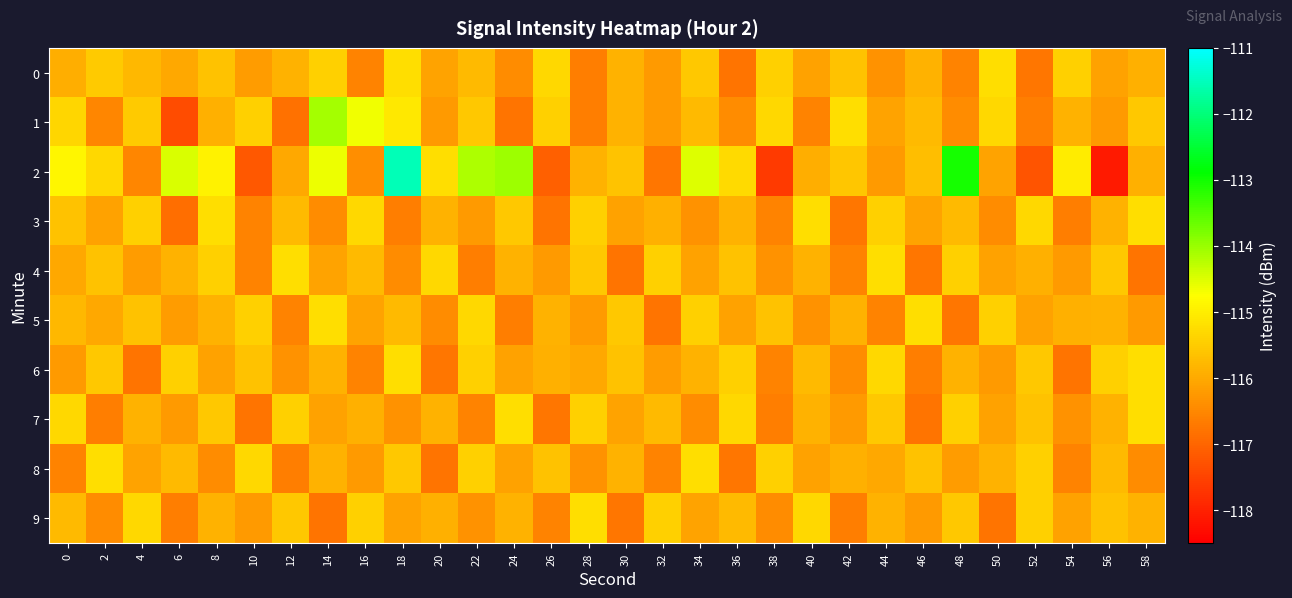

Reading left to right, list all the values displayed in this chart.

0: 0=-115.9	2=-115.5	4=-115.8	6=-116.0	8=-115.6	10=-116.2	12=-115.9	14=-115.4	16=-116.5	18=-115.2	20=-116.1	22=-115.8	24=-116.4	26=-115.3	28=-116.7	30=-115.9	32=-116.2	34=-115.5	36=-116.8	38=-115.4	40=-116.1	42=-115.7	44=-116.3	46=-115.9	48=-116.5	50=-115.2	52=-116.8	54=-115.4	56=-116.1	58=-115.9
1: 0=-115.4	2=-116.5	4=-115.5	6=-117.4	8=-115.9	10=-115.5	12=-116.8	14=-114.1	16=-114.7	18=-115.1	20=-116.2	22=-115.5	24=-116.8	26=-115.4	28=-116.7	30=-115.9	32=-116.2	34=-115.8	36=-116.4	38=-115.3	40=-116.5	42=-115.2	44=-116.1	46=-115.8	48=-116.4	50=-115.3	52=-116.7	54=-115.9	56=-116.2	58=-115.5
2: 0=-114.9	2=-115.3	4=-116.5	6=-114.5	8=-114.9	10=-117.2	12=-116.0	14=-114.6	16=-116.4	18=-111.5	20=-115.2	22=-114.1	24=-114.0	26=-117.1	28=-115.9	30=-115.6	32=-116.7	34=-114.5	36=-115.3	38=-117.6	40=-115.9	42=-115.6	44=-116.2	46=-115.7	48=-113.0	50=-116.1	52=-117.3	54=-115.0	56=-118.1	58=-115.9
3: 0=-115.7	2=-116.1	4=-115.4	6=-116.9	8=-115.2	10=-116.5	12=-115.8	14=-116.4	16=-115.3	18=-116.7	20=-115.9	22=-116.2	24=-115.5	26=-116.8	28=-115.4	30=-116.1	32=-115.9	34=-116.3	36=-115.9	38=-116.5	40=-115.2	42=-116.8	44=-115.4	46=-116.1	48=-115.8	50=-116.4	52=-115.3	54=-116.7	56=-115.9	58=-115.2
4: 0=-116.0	2=-115.6	4=-116.2	6=-115.9	8=-115.4	10=-116.5	12=-115.2	14=-116.1	16=-115.8	18=-116.4	20=-115.3	22=-116.7	24=-115.9	26=-116.2	28=-115.5	30=-116.8	32=-115.4	34=-116.1	36=-115.7	38=-116.3	40=-115.9	42=-116.5	44=-115.2	46=-116.8	48=-115.4	50=-116.1	52=-115.9	54=-116.2	56=-115.5	58=-116.8
5: 0=-115.8	2=-116.0	4=-115.6	6=-116.2	8=-115.9	10=-115.4	12=-116.5	14=-115.2	16=-116.1	18=-115.8	20=-116.4	22=-115.3	24=-116.7	26=-115.9	28=-116.2	30=-115.5	32=-116.8	34=-115.4	36=-116.1	38=-115.7	40=-116.3	42=-115.9	44=-116.5	46=-115.2	48=-116.8	50=-115.4	52=-116.1	54=-115.9	56=-115.9	58=-116.2
6: 0=-116.2	2=-115.5	4=-116.8	6=-115.4	8=-116.1	10=-115.7	12=-116.3	14=-115.9	16=-116.5	18=-115.2	20=-116.8	22=-115.4	24=-116.1	26=-115.9	28=-116.0	30=-115.6	32=-116.2	34=-115.9	36=-115.4	38=-116.5	40=-115.8	42=-116.4	44=-115.3	46=-116.7	48=-115.9	50=-116.2	52=-115.5	54=-116.8	56=-115.4	58=-115.2
7: 0=-115.3	2=-116.7	4=-115.9	6=-116.2	8=-115.5	10=-116.8	12=-115.4	14=-116.1	16=-115.9	18=-116.3	20=-115.9	22=-116.5	24=-115.2	26=-116.8	28=-115.4	30=-116.1	32=-115.8	34=-116.4	36=-115.3	38=-116.7	40=-115.9	42=-116.2	44=-115.5	46=-116.8	48=-115.4	50=-116.1	52=-115.7	54=-116.3	56=-115.9	58=-115.2
8: 0=-116.5	2=-115.2	4=-116.1	6=-115.8	8=-116.4	10=-115.3	12=-116.7	14=-115.9	16=-116.2	18=-115.5	20=-116.8	22=-115.4	24=-116.1	26=-115.7	28=-116.3	30=-115.9	32=-116.5	34=-115.2	36=-116.8	38=-115.4	40=-116.1	42=-115.9	44=-116.0	46=-115.6	48=-116.2	50=-115.9	52=-115.4	54=-116.5	56=-115.8	58=-116.4
9: 0=-115.8	2=-116.4	4=-115.3	6=-116.7	8=-115.9	10=-116.2	12=-115.5	14=-116.8	16=-115.4	18=-116.1	20=-115.9	22=-116.3	24=-115.9	26=-116.5	28=-115.2	30=-116.8	32=-115.4	34=-116.1	36=-115.8	38=-116.4	40=-115.3	42=-116.7	44=-115.9	46=-116.2	48=-115.5	50=-116.8	52=-115.4	54=-116.1	56=-115.7	58=-115.9